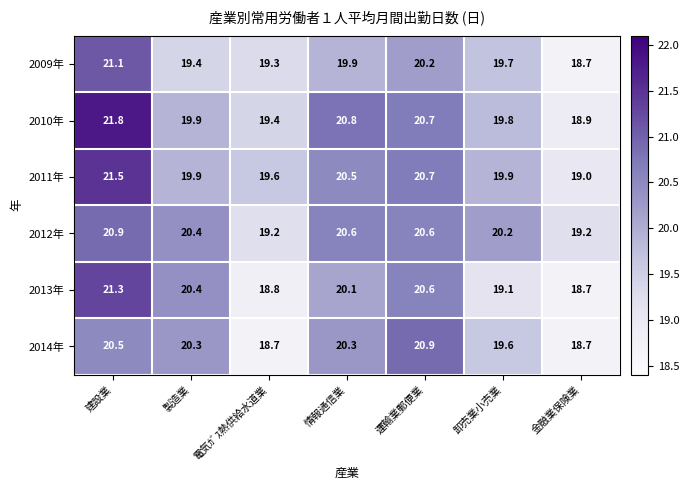

What is the sum of the 2014年 values at 運輸業郵便業 and 金融業保険業?

39.6